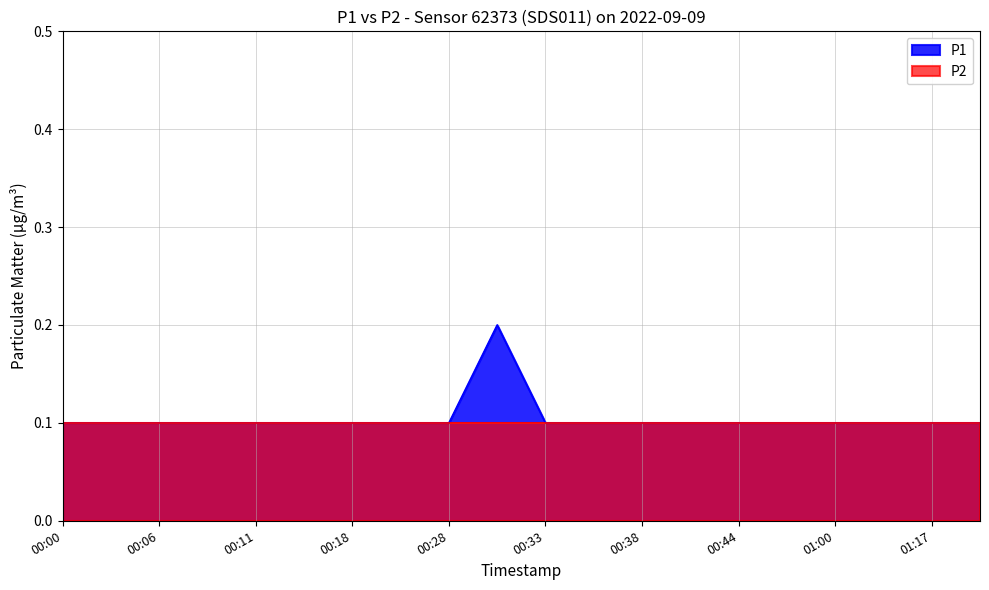

How many values are between 0 and 1?

20